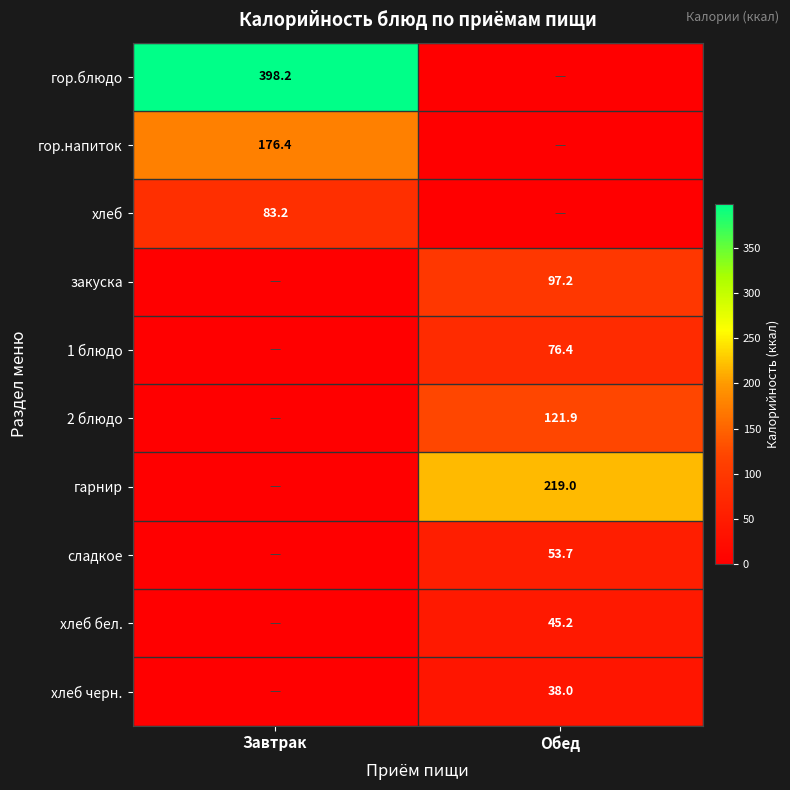

The value of гор.блюдо at Завтрак is 180.0. True or false?

False